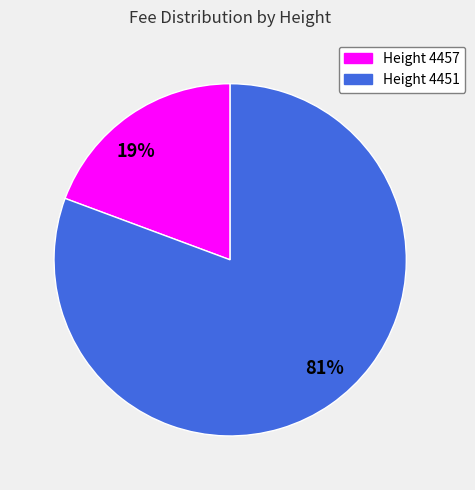

What is the largest slice in the pie chart?

81%